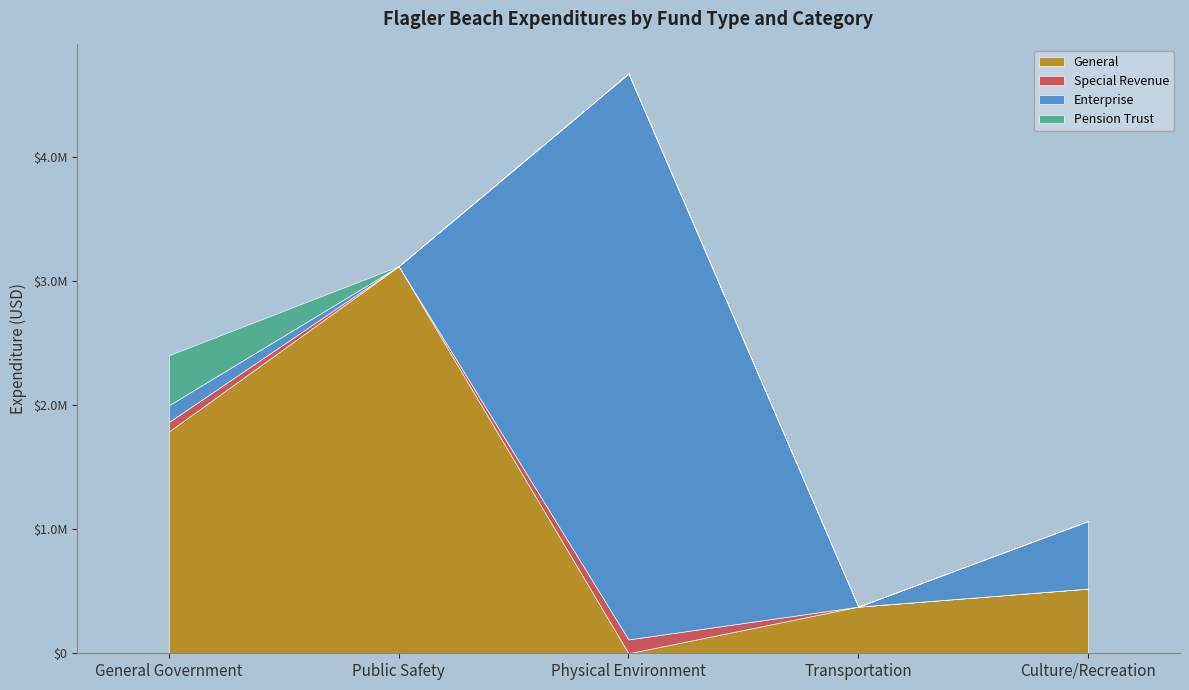

Reading right to left, transcribe all the data shown in this chart.

General: Culture/Recreation=520880	Transportation=375619	Physical Environment=0	Public Safety=3117515	General Government=1786644
Special Revenue: Culture/Recreation=0	Transportation=0	Physical Environment=111640	Public Safety=0	General Government=76137
Enterprise: Culture/Recreation=544312	Transportation=0	Physical Environment=4557764	Public Safety=0	General Government=135039
Pension Trust: Culture/Recreation=0	Transportation=0	Physical Environment=0	Public Safety=0	General Government=402250